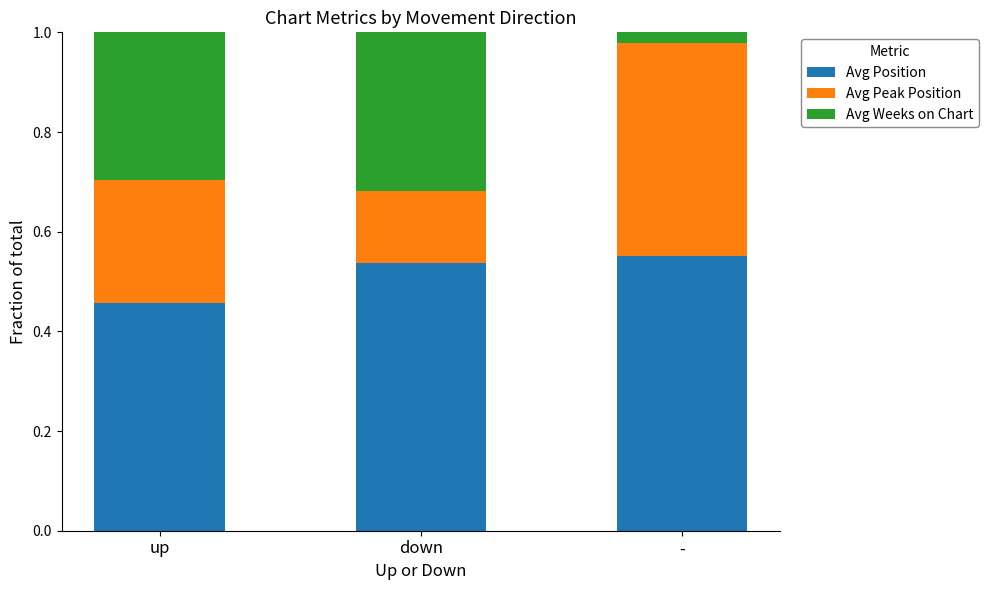

What are all the series names shown in the legend?

Avg Position, Avg Peak Position, Avg Weeks on Chart